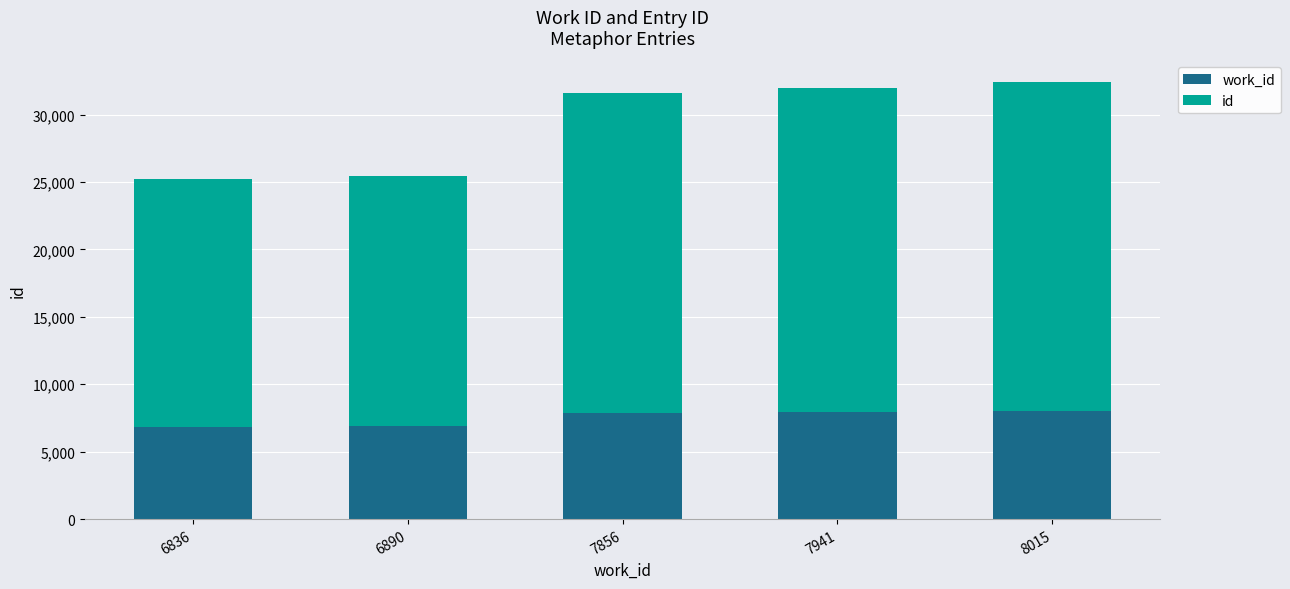

What are all the series names shown in the legend?

work_id, id